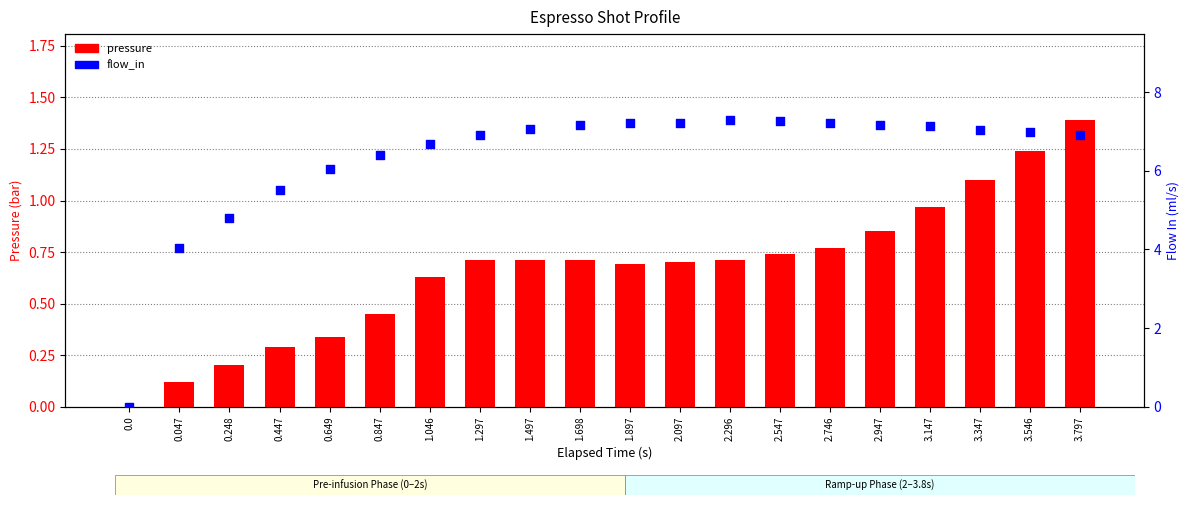

What are all the series names shown in the legend?

pressure, flow_in